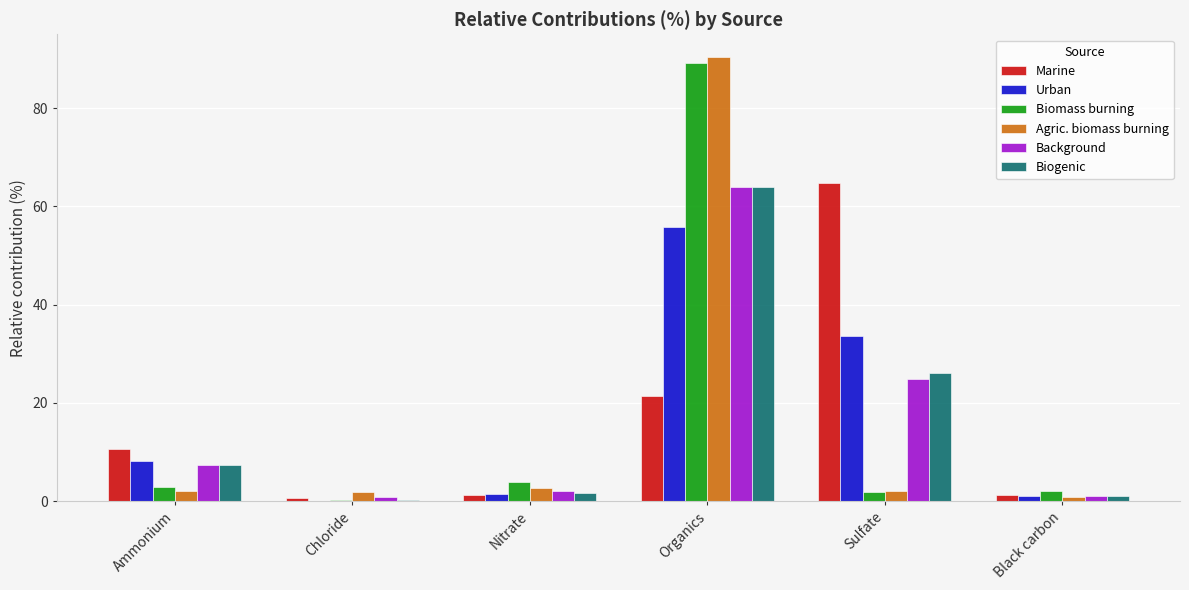

What is the highest value of the Marine series?

64.7